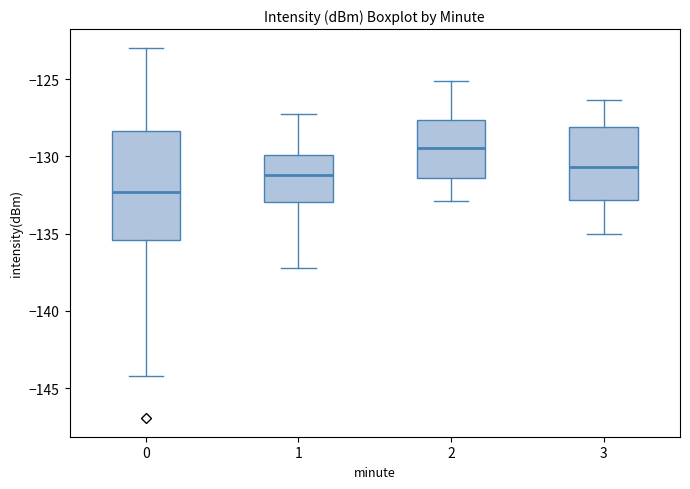

Reading left to right, transcribe this box plot: for each box, give where its median line is, the range the box spans, and where its two whiskers end, as read against the y-axis. The values are not printed on the chart, so give them approximately, as read against the axis.

0: median -132.5, box -135.5 to -128.5, whiskers -144.0 to -123.0
1: median -131.0, box -133.0 to -130.0, whiskers -137.0 to -127.5
2: median -129.5, box -131.5 to -127.5, whiskers -133.0 to -125.0
3: median -130.5, box -133.0 to -128.0, whiskers -135.0 to -126.5